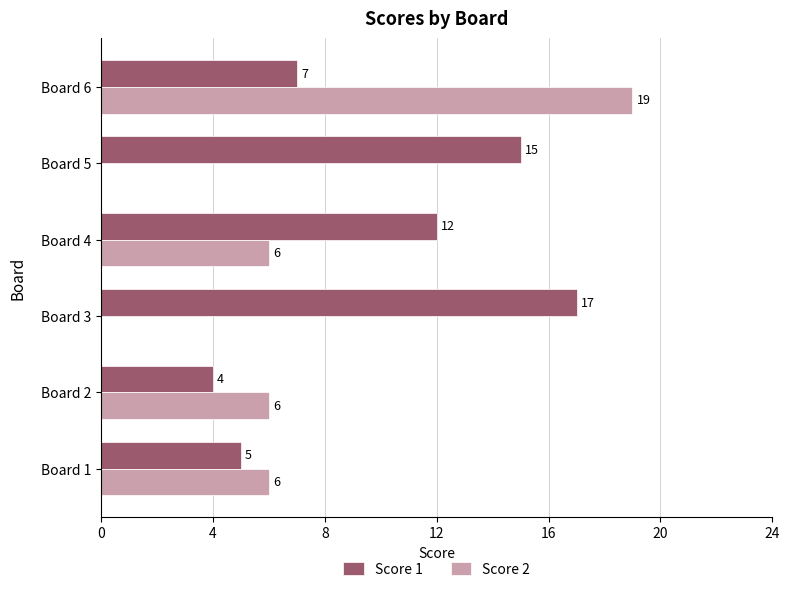

At which label does Score 2 reach its peak?

Board 6